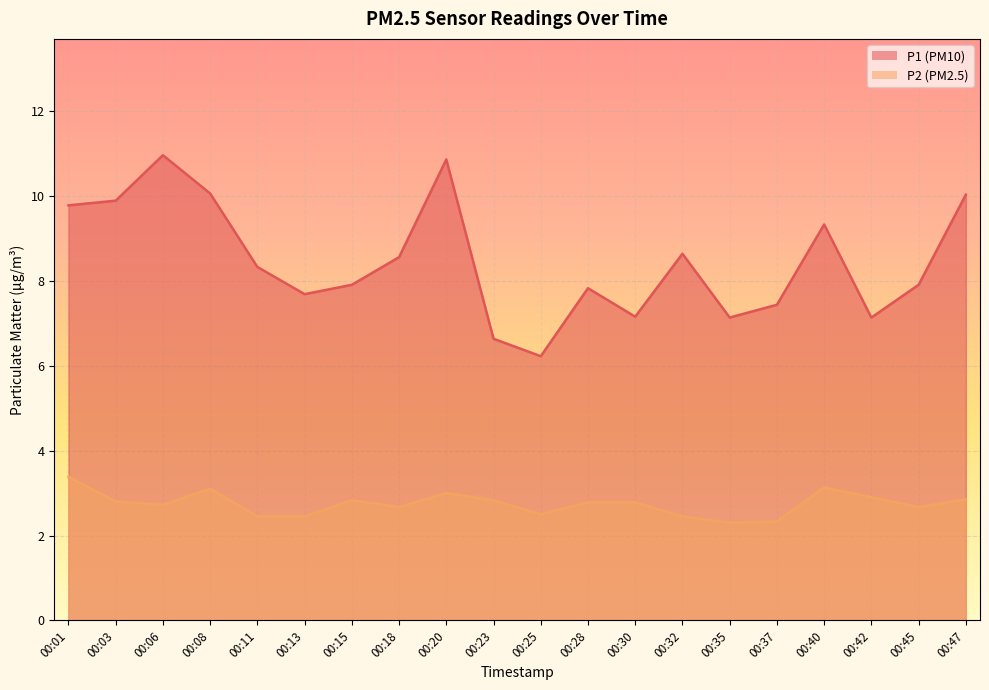

Reading left to right, extract all data points from this chart.

P1: 00:01=9.8	00:03=9.9	00:06=10.9	00:08=10.1	00:11=8.3	00:13=7.7	00:15=7.9	00:18=8.6	00:20=10.8	00:23=6.6	00:25=6.2	00:28=7.8	00:30=7.2	00:32=8.6	00:35=7.1	00:37=7.4	00:40=9.3	00:42=7.1	00:45=7.9	00:47=10.0
P2: 00:01=3.4	00:03=2.8	00:06=2.7	00:08=3.1	00:11=2.5	00:13=2.5	00:15=2.8	00:18=2.7	00:20=3.0	00:23=2.8	00:25=2.5	00:28=2.8	00:30=2.8	00:32=2.5	00:35=2.3	00:37=2.3	00:40=3.1	00:42=2.9	00:45=2.7	00:47=2.9